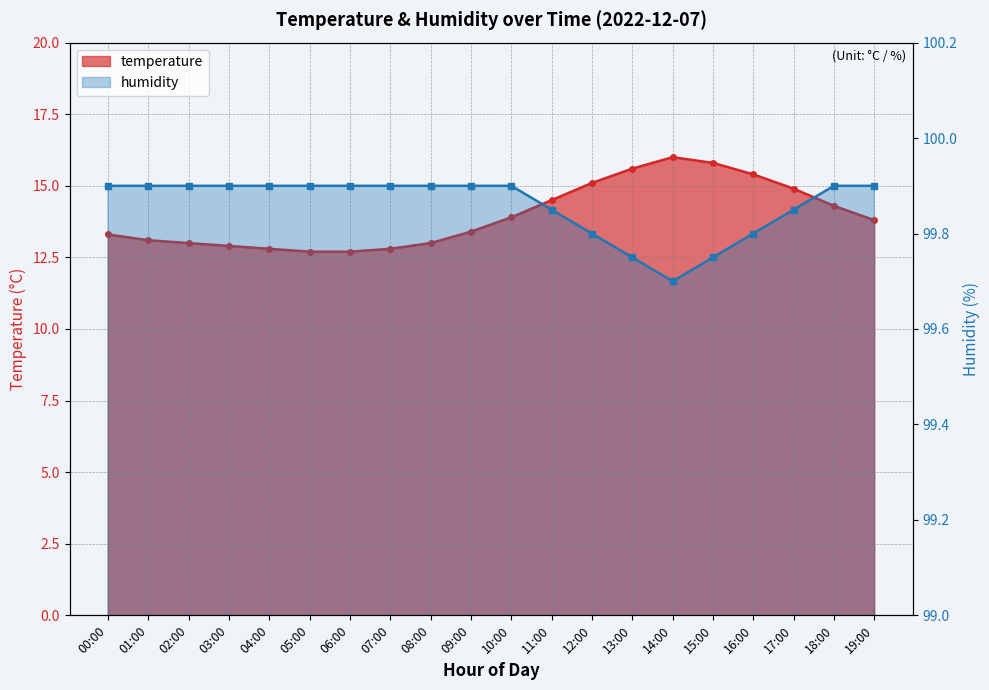

What is the minimum value for humidity?

99.7